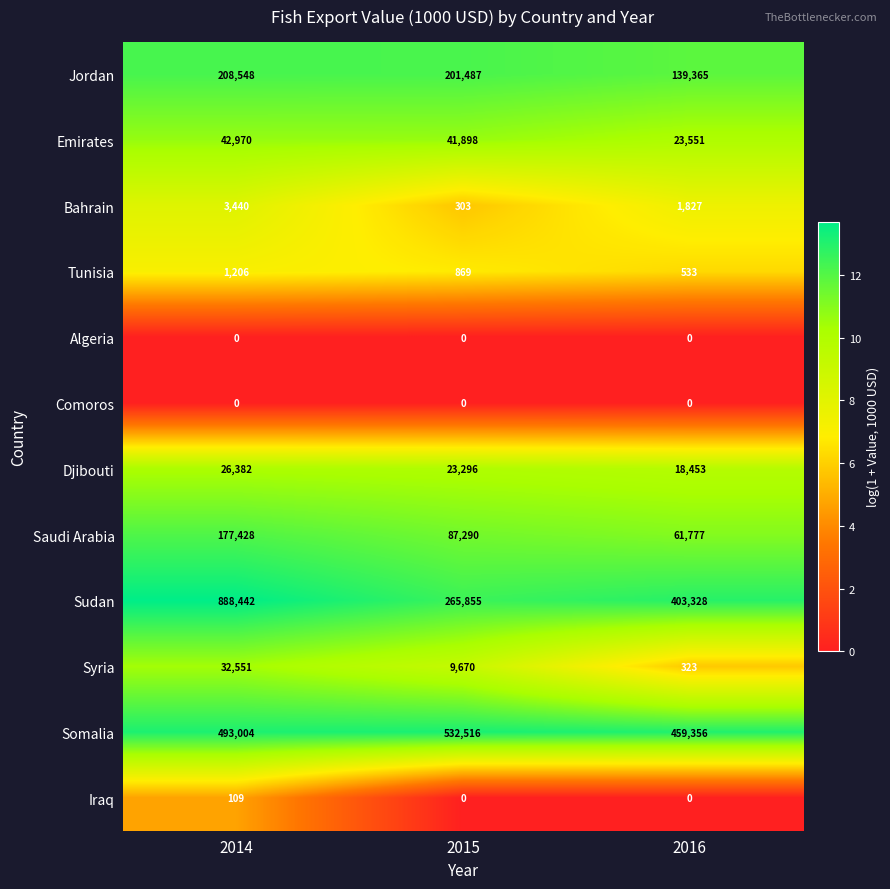

Rank the categories by Jordan value from lowest to highest.

2016, 2015, 2014